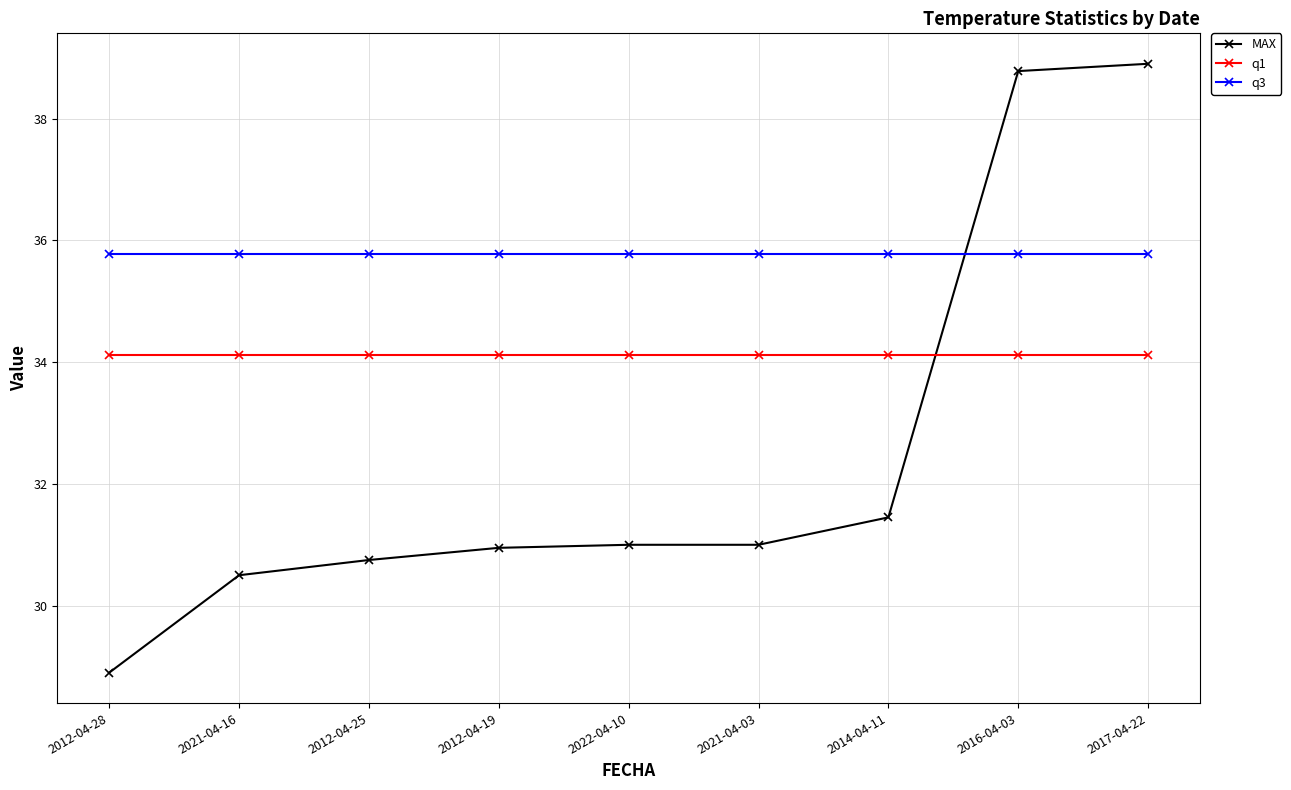

What is the sum of the q1 values at 2017-04-22 and 2022-04-10?

68.2